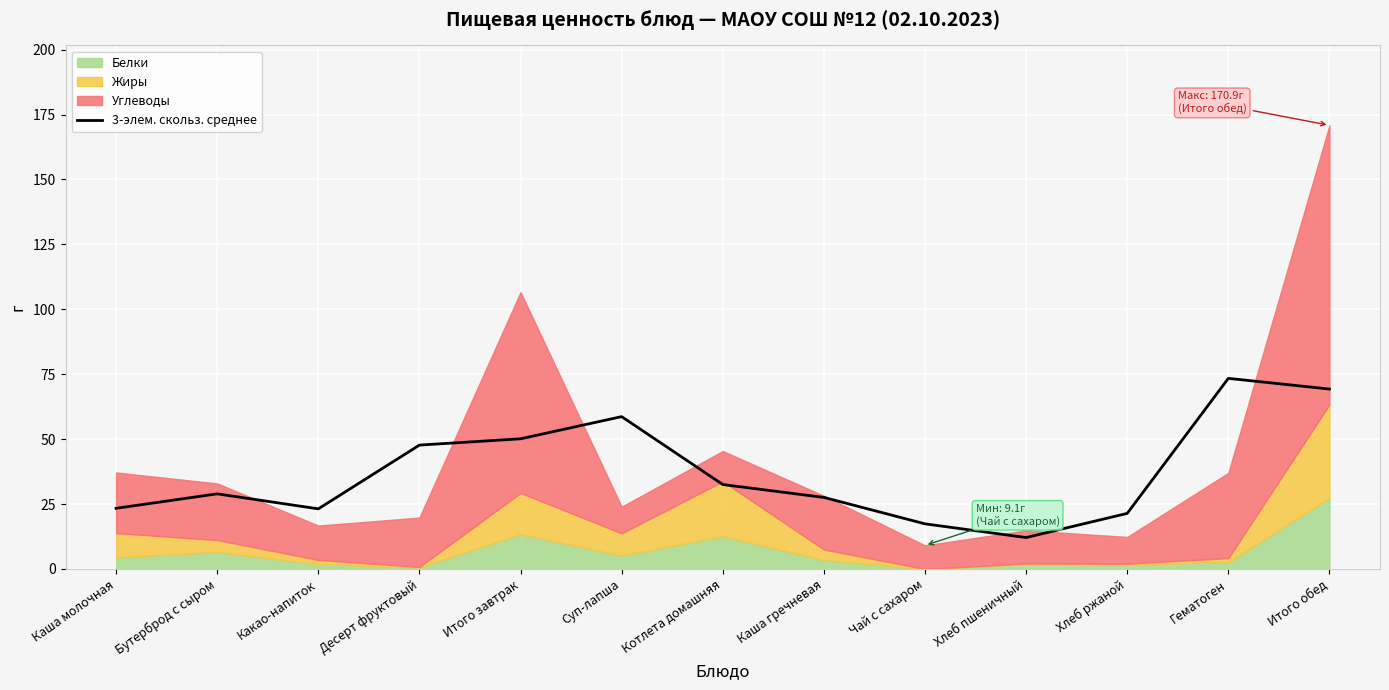

True or false: the data shows 17.4 at Чай с сахаром.

True